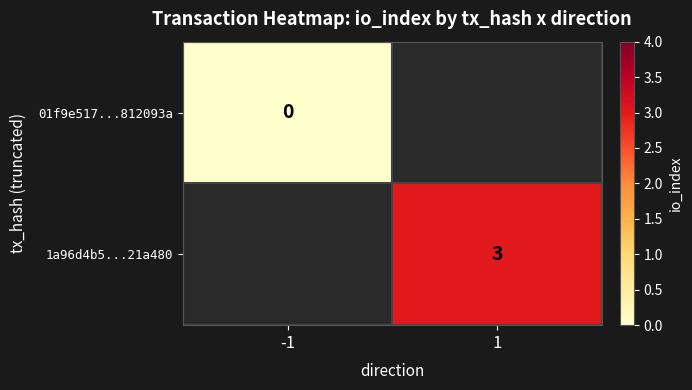

True or false: 1a96d4b5...21a480 has a value of 2 at 1.

False